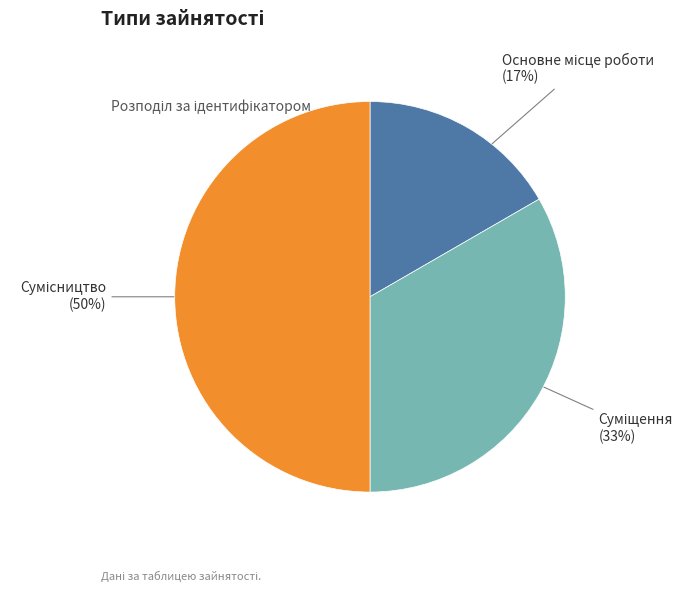

To the nearest percent, what is the average slice percentage?

33%